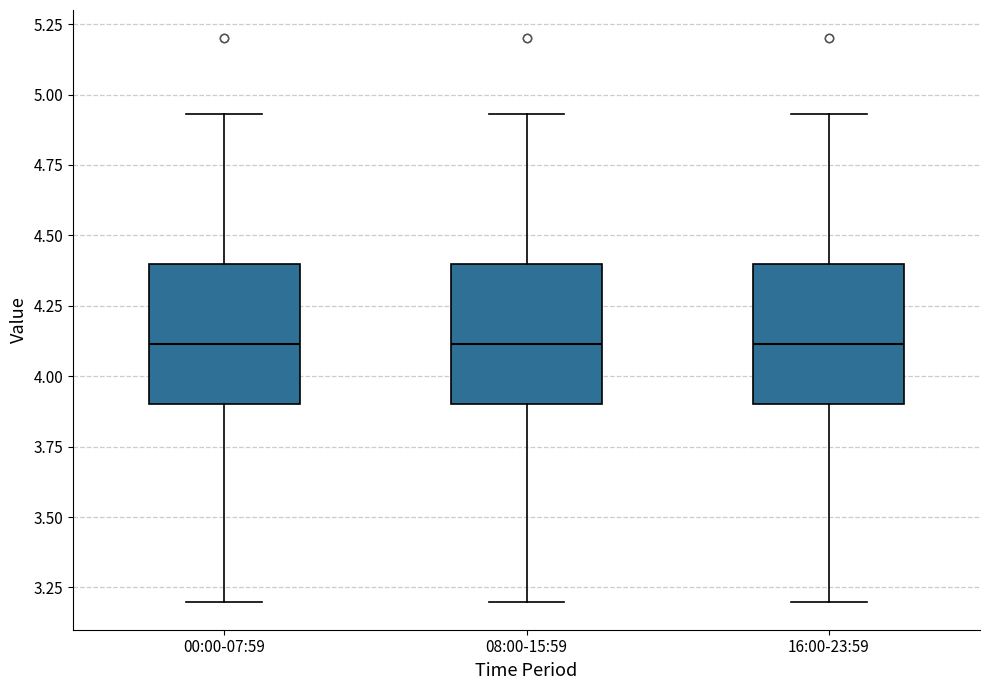

Reading left to right, read every box against the y-axis: the position of its median line, the range the box covers, and the ends of its whiskers. The values are not printed on the chart, so give them approximately, as read against the axis.

00:00-07:59: median 4.10, box 3.90 to 4.40, whiskers 3.20 to 4.95
08:00-15:59: median 4.10, box 3.90 to 4.40, whiskers 3.20 to 4.95
16:00-23:59: median 4.10, box 3.90 to 4.40, whiskers 3.20 to 4.95